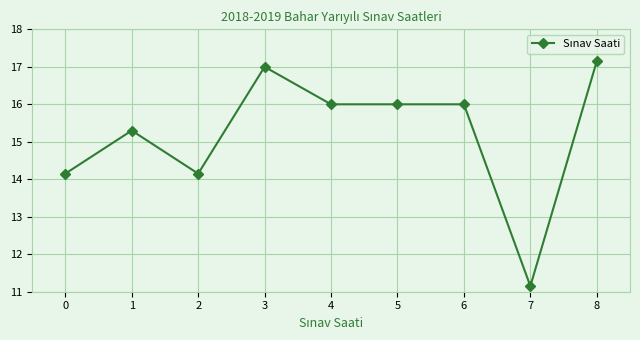

What is the approximate value at 2?

14.2